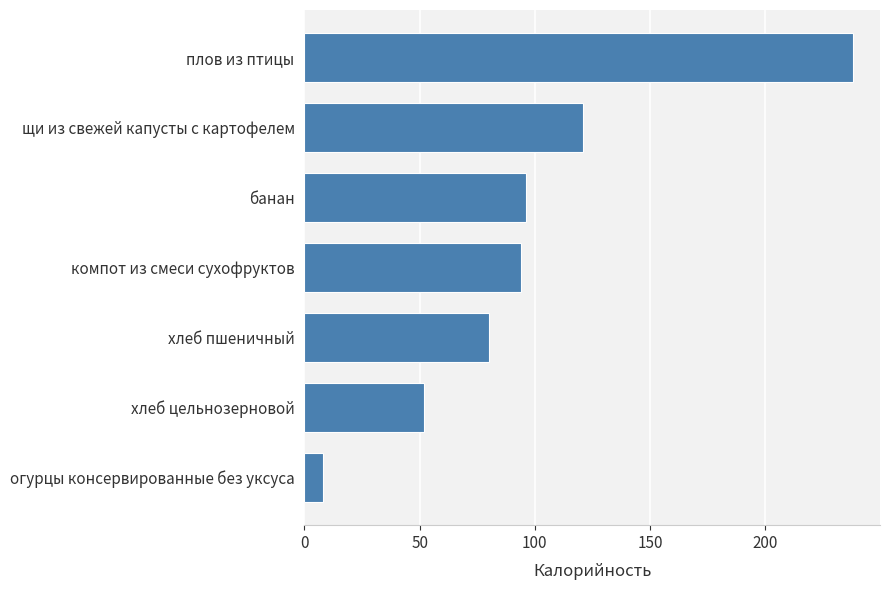

At which label is the value closest to 123?

щи из свежей капусты с картофелем